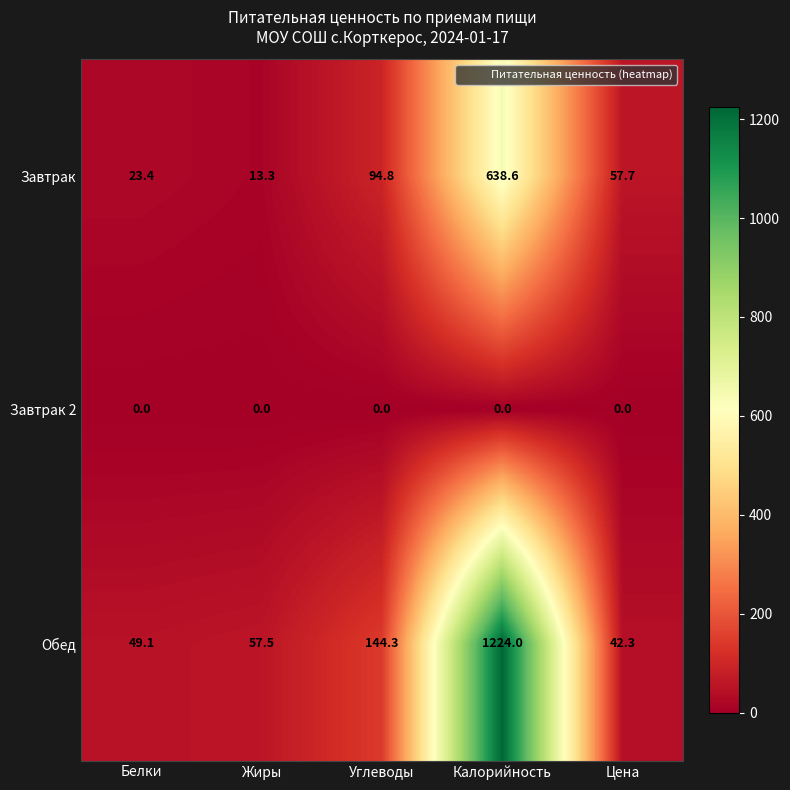

Which label corresponds to the largest value in the chart?

Калорийность